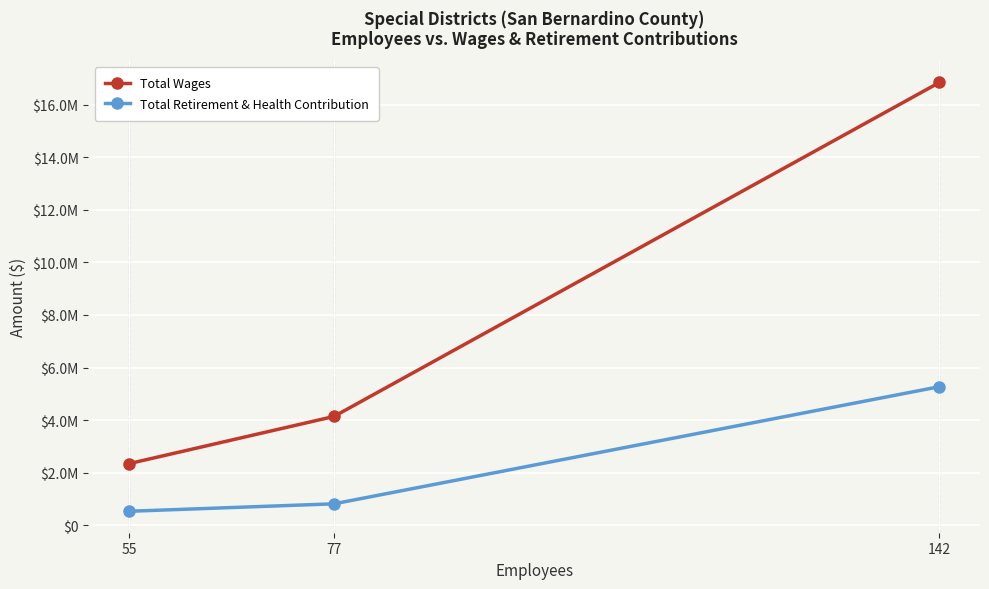

What are all the series names shown in the legend?

Total Wages, Total Retirement & Health Contribution